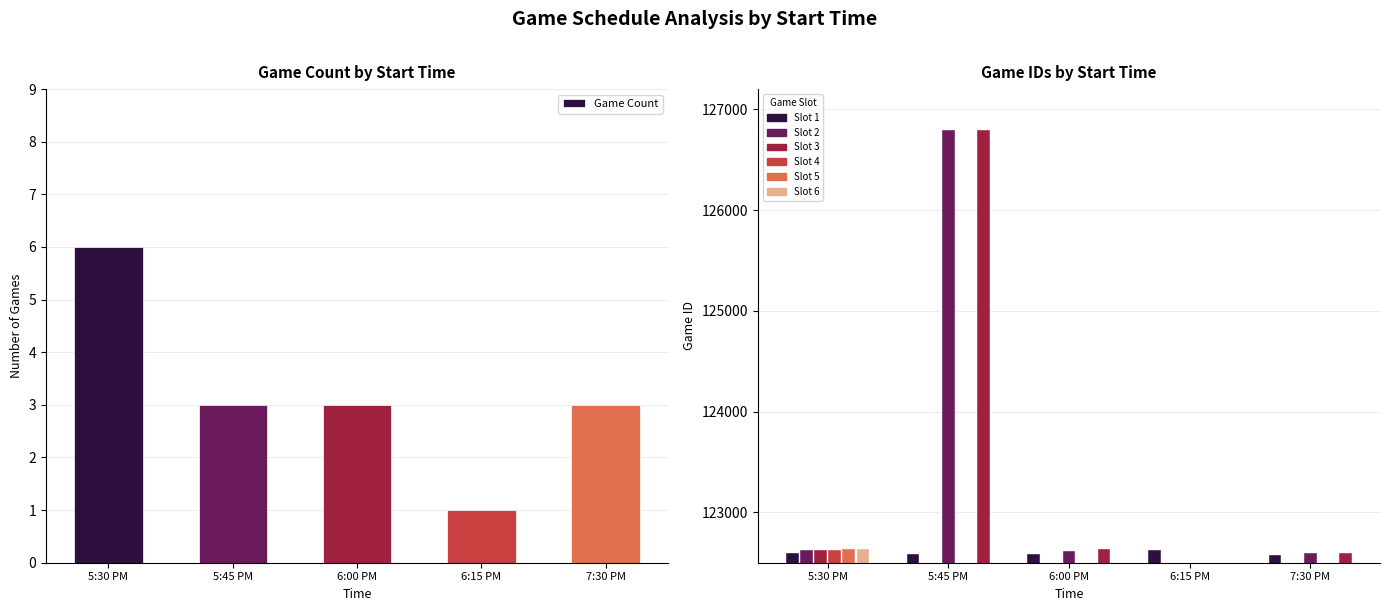

What is the label of the 2nd bar from the left?

5:45 PM